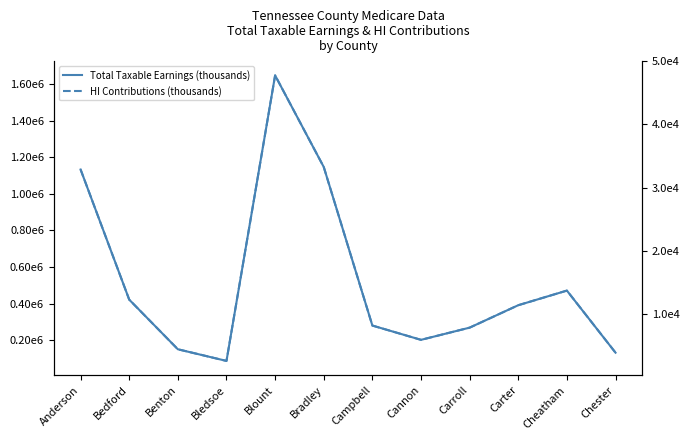

What is the label of the 2nd point from the right?

Cheatham